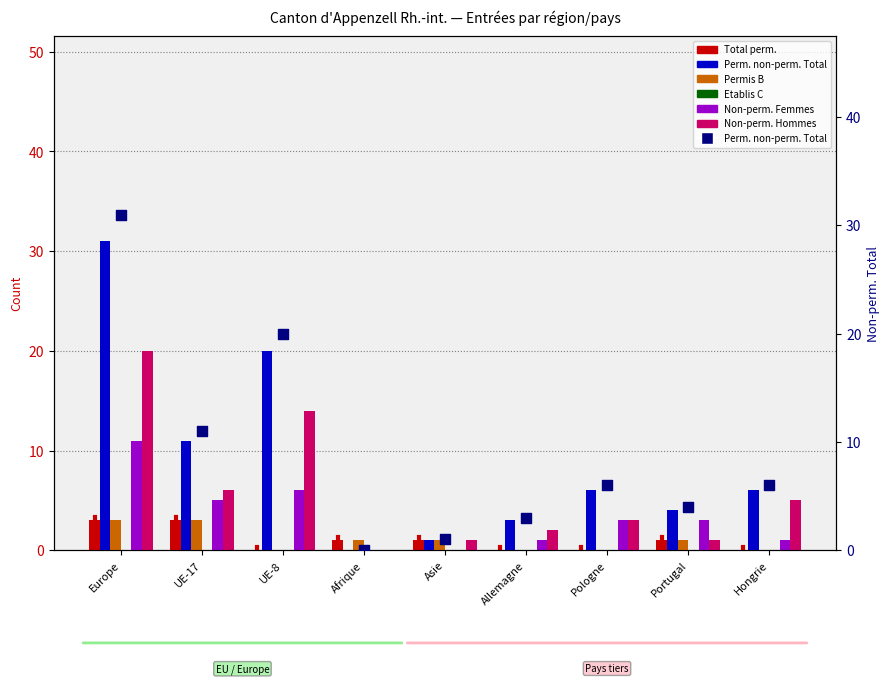

Which series reaches the minimum Y coordinate?

Total perm.